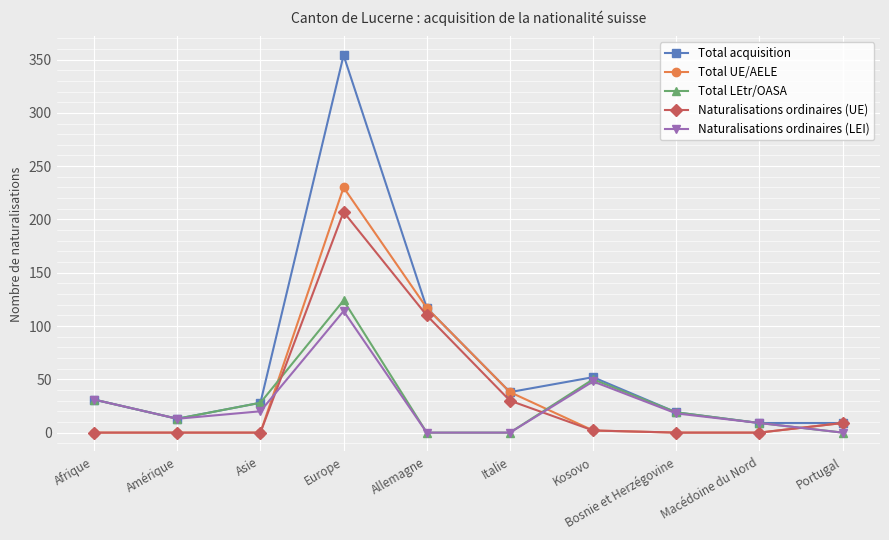

Reading left to right, list all the values displayed in this chart.

Total acquisition: 31	13	28	354	117	38	52	19	9	9
Total UE/AELE: 0	0	0	230	117	38	2	0	0	9
Total LEtr/OASA: 31	13	28	124	0	0	50	19	9	0
Naturalisations ordinaires (UE): 0	0	0	207	110	30	2	0	0	9
Naturalisations ordinaires (LEI): 31	13	20	114	0	0	48	18	9	0